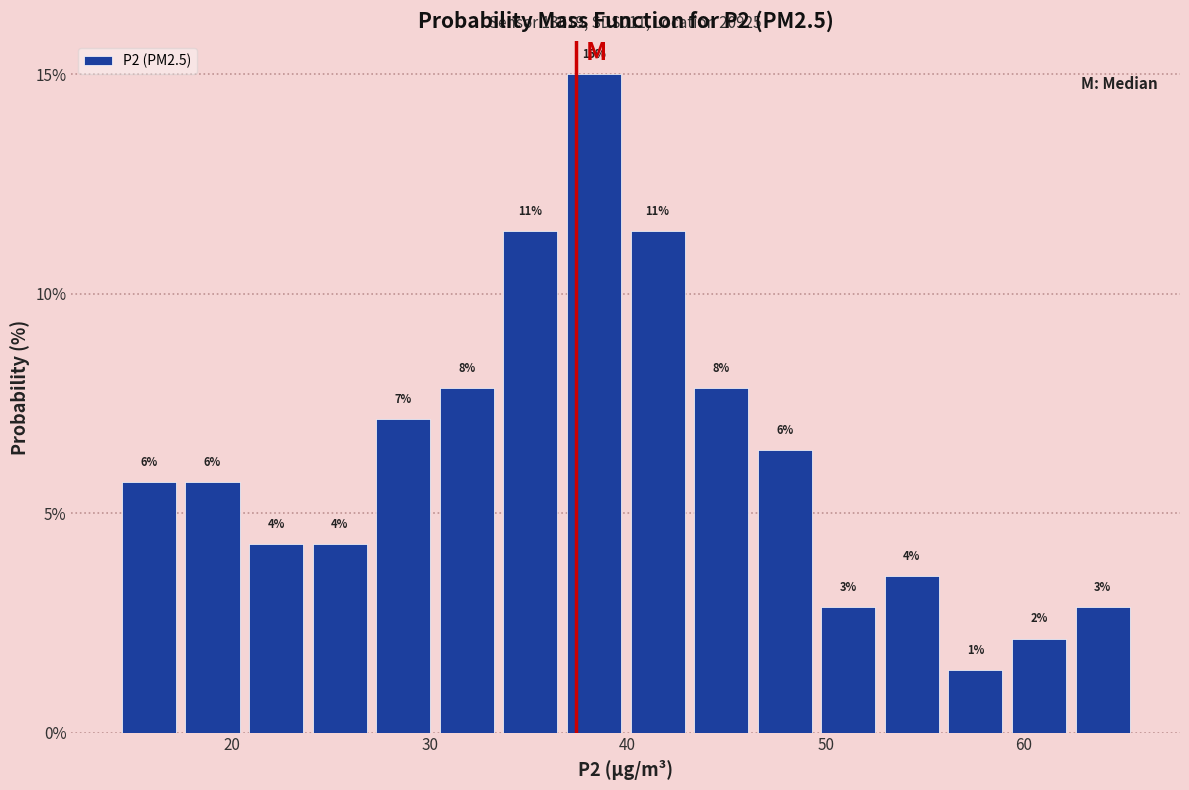

Read against the x-axis, roughly where is the centre of the tallest bar?

38